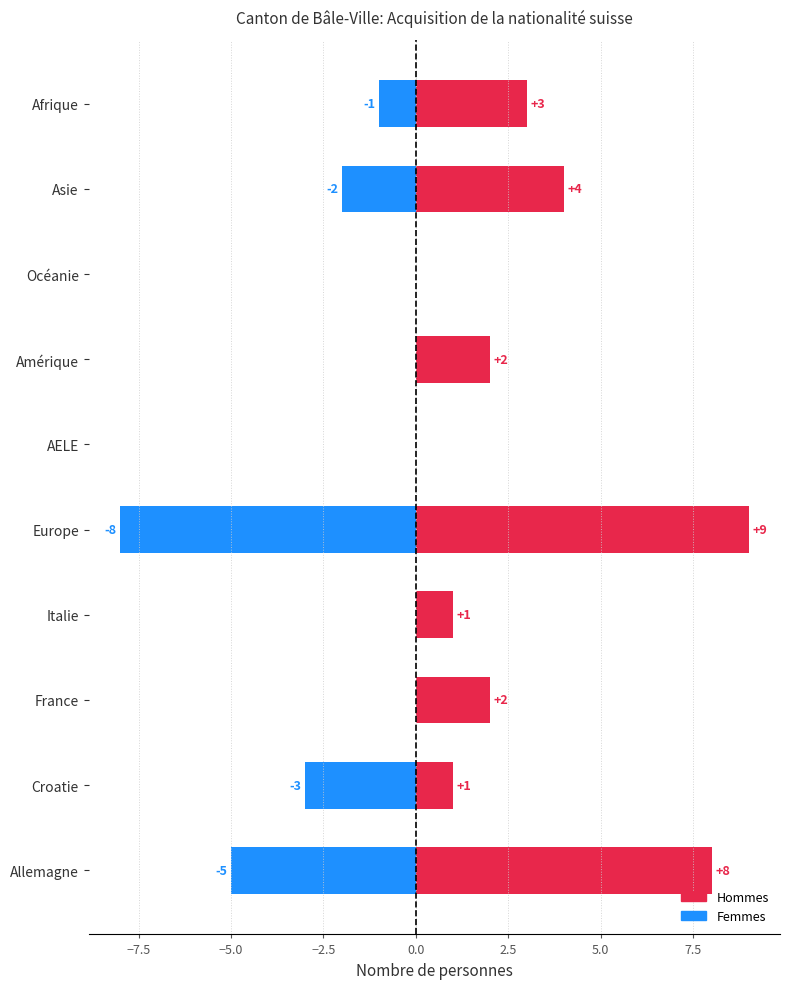

How many Net (Hommes - Femmes) values are between 0 and 2?

8